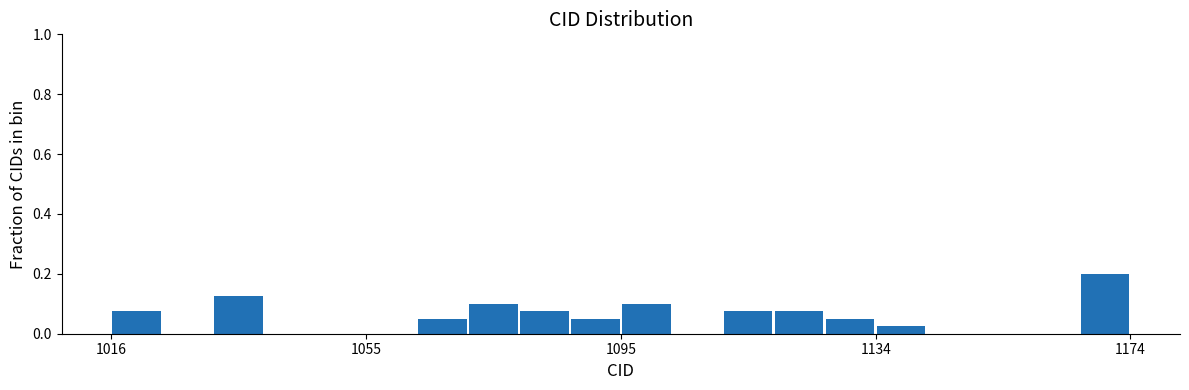

Read against the x-axis, roughly where is the centre of the tallest bar?

1170